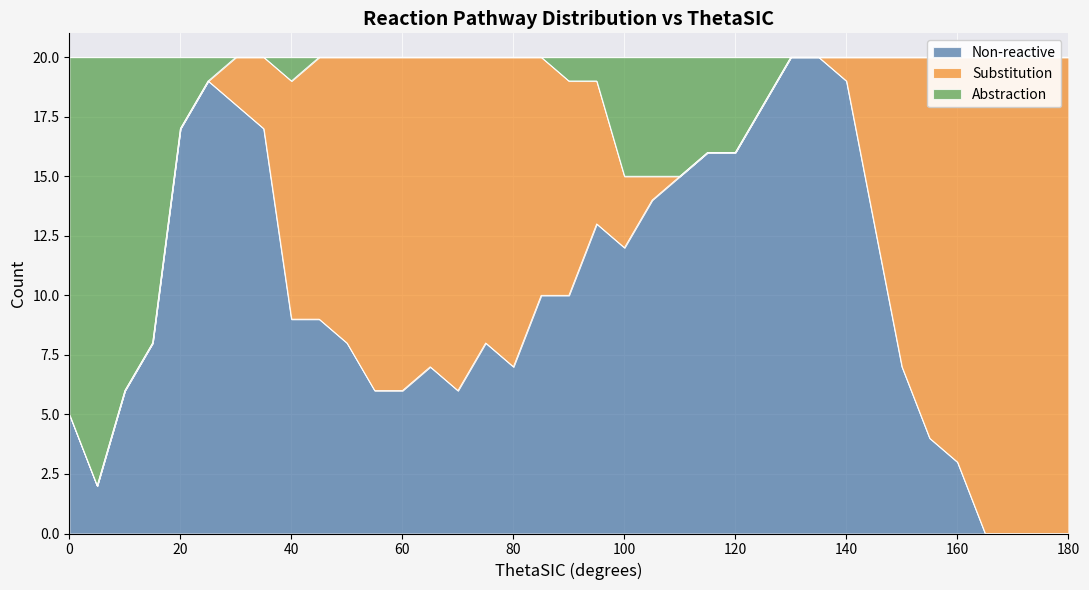

How many interior local valleys does the Non-reactive series have?

4